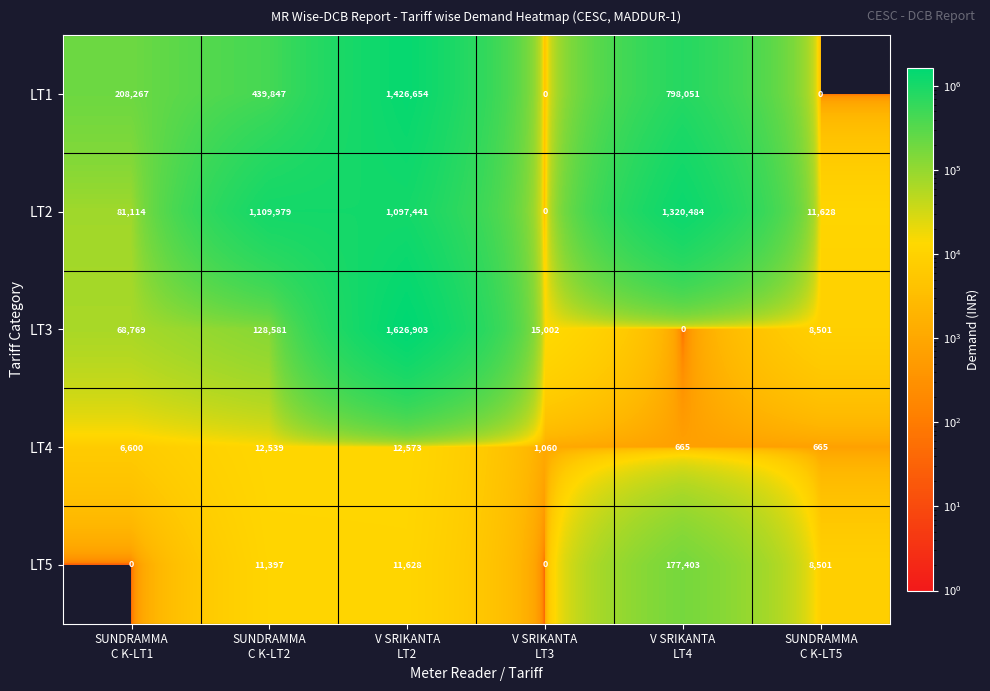

What is the total value across all series at SUNDRAMMA
C K-LT1?

364750